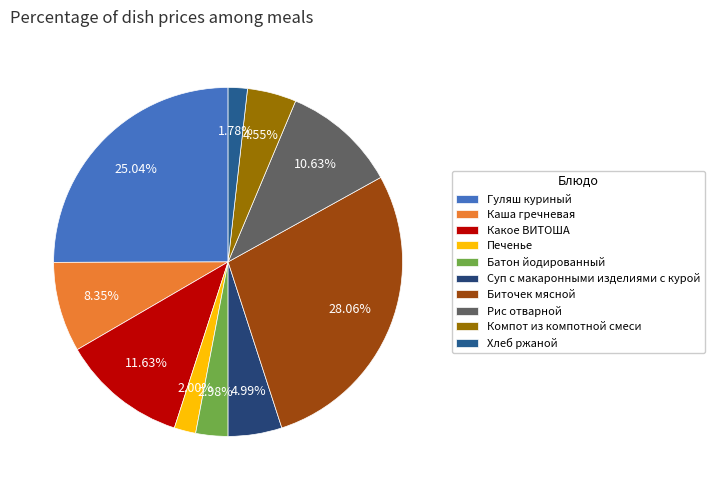

Which has a higher value, Батон йодированный or Какое ВИТОША?

Какое ВИТОША